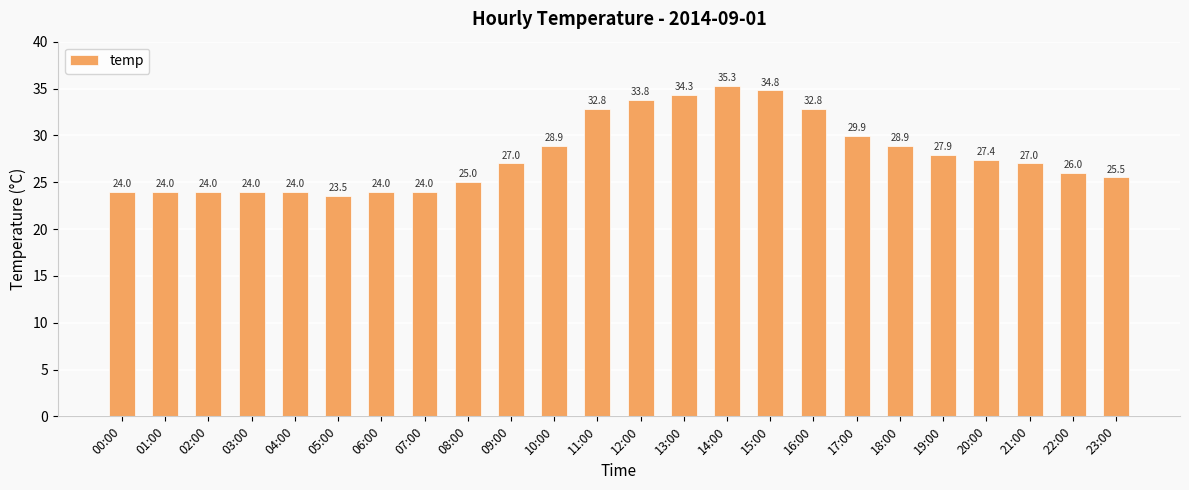

What is the difference between the maximum and minimum values?

11.8